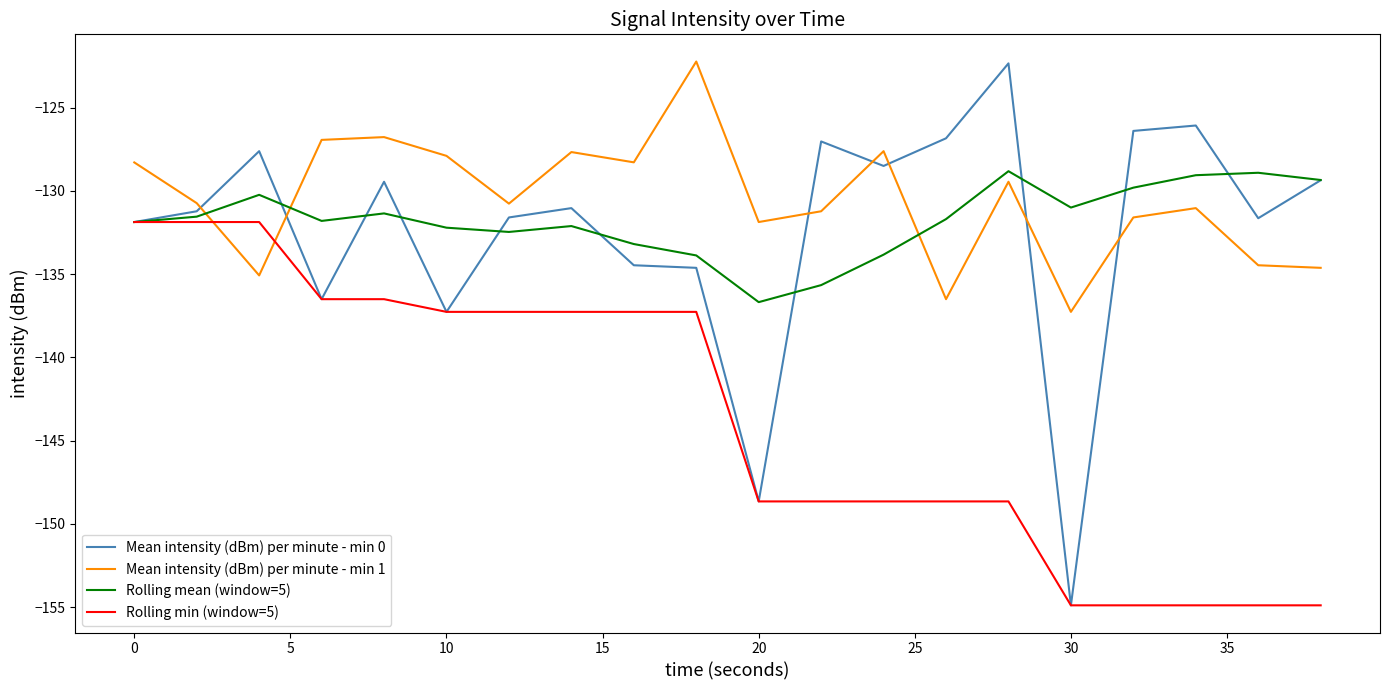

Which series has the widest spread of values?

Mean intensity (dBm) per minute - min 0